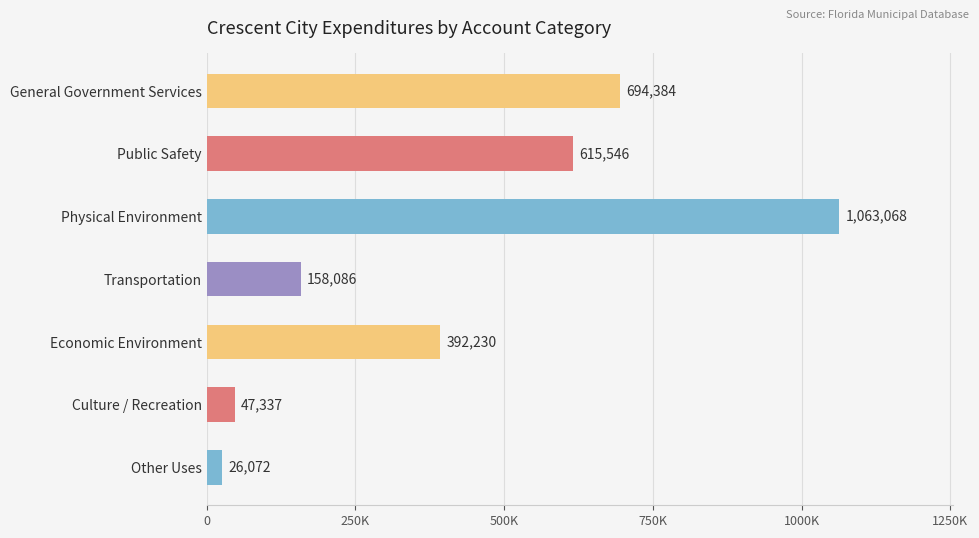

Does the chart contain stacked bars?

No